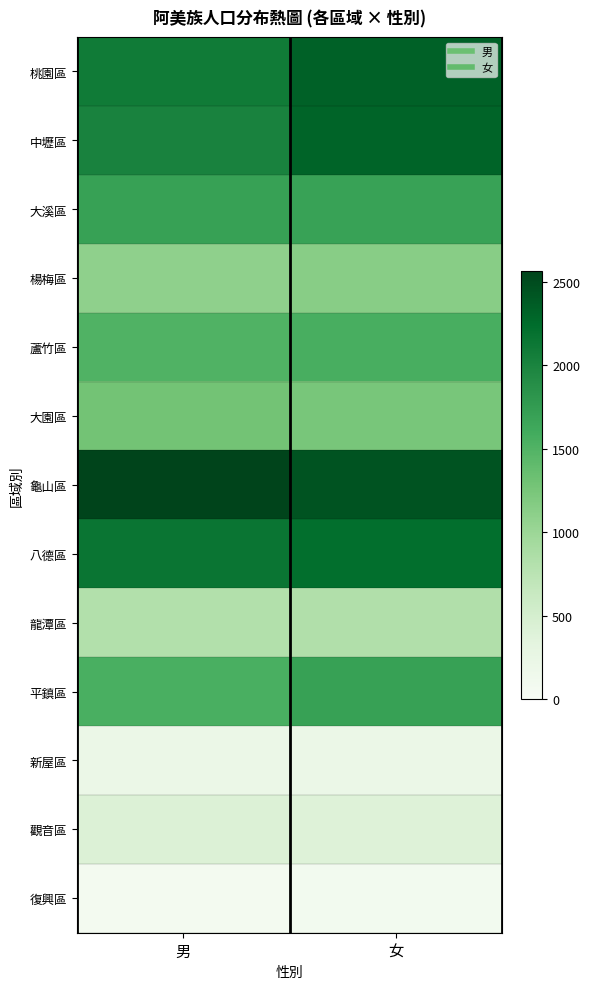

Rank the series at 女 from highest to lowest value.

龜山區, 桃園區, 中壢區, 八德區, 平鎮區, 大溪區, 蘆竹區, 大園區, 楊梅區, 龍潭區, 觀音區, 新屋區, 復興區